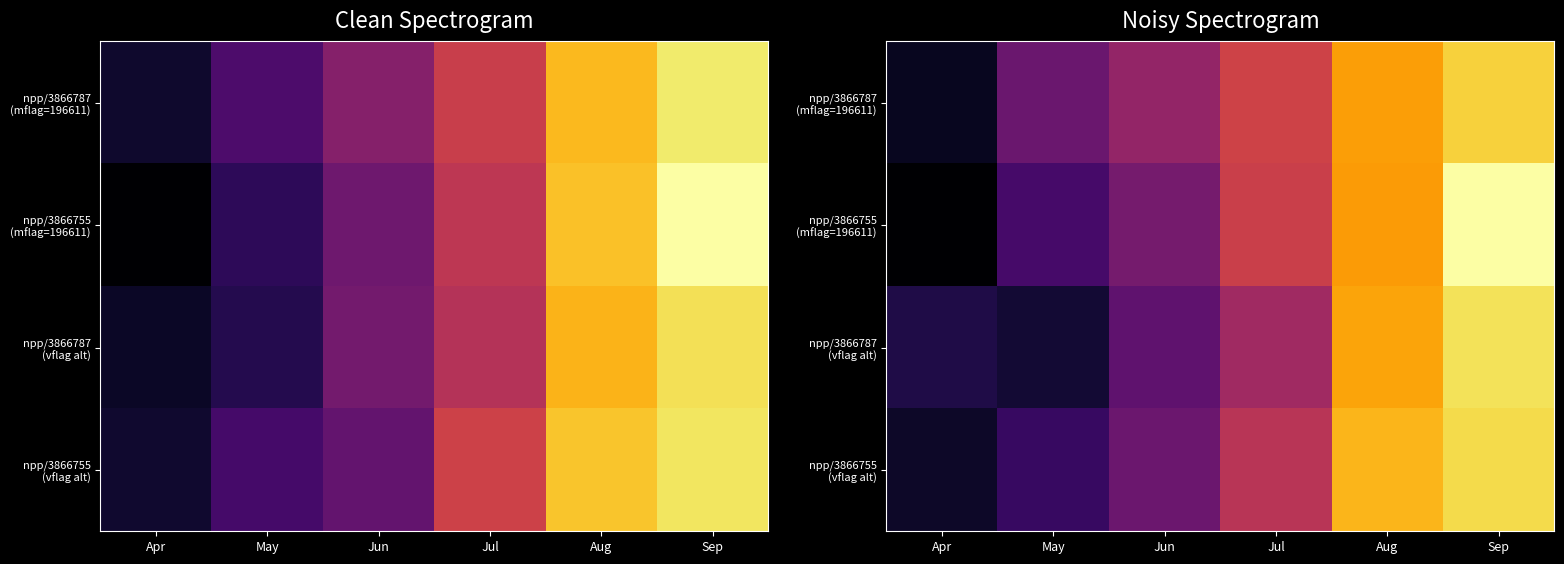

Which label corresponds to the largest value in the chart?

Sep